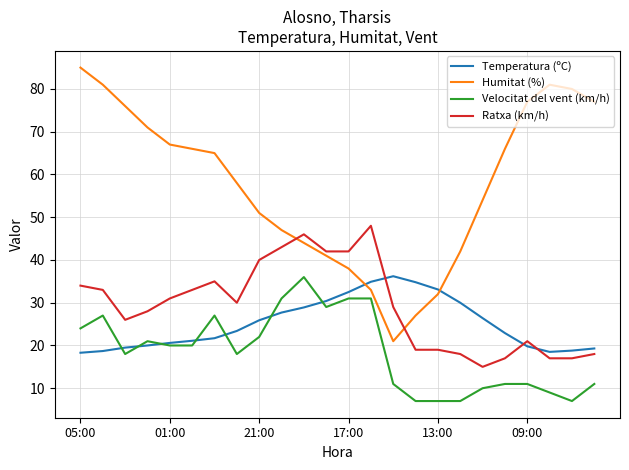

What is the highest value of the Temperatura (ºC) series?

36.2